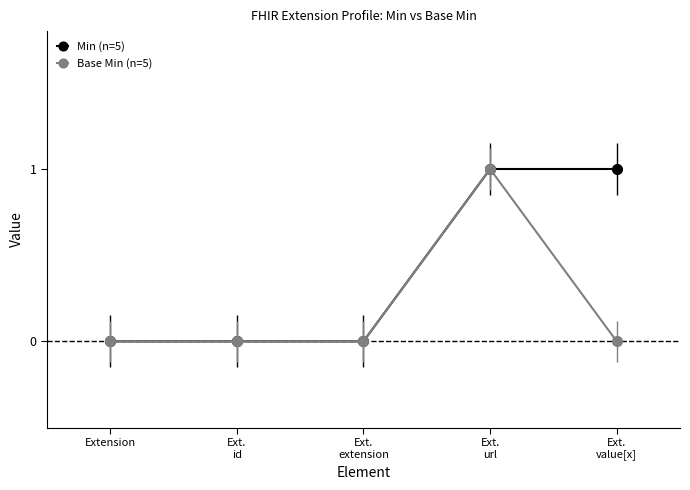

Does the chart display data point markers on the line(s)?

Yes